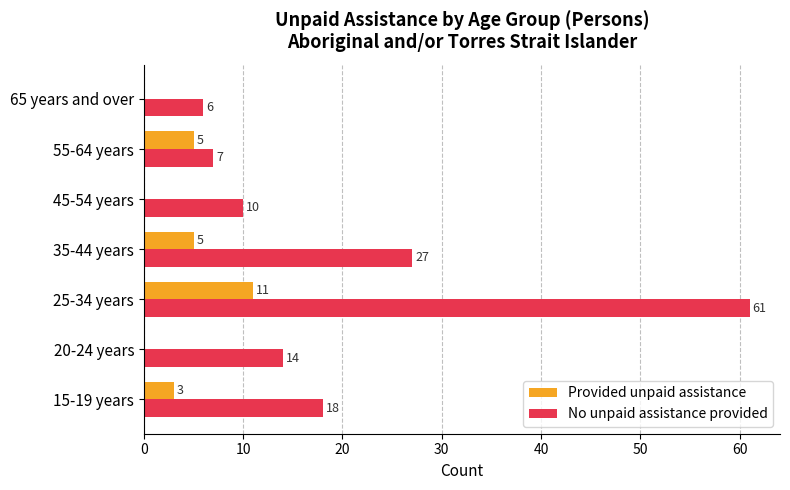

Which series changed the most between 20-24 years and 55-64 years?

No unpaid assistance provided